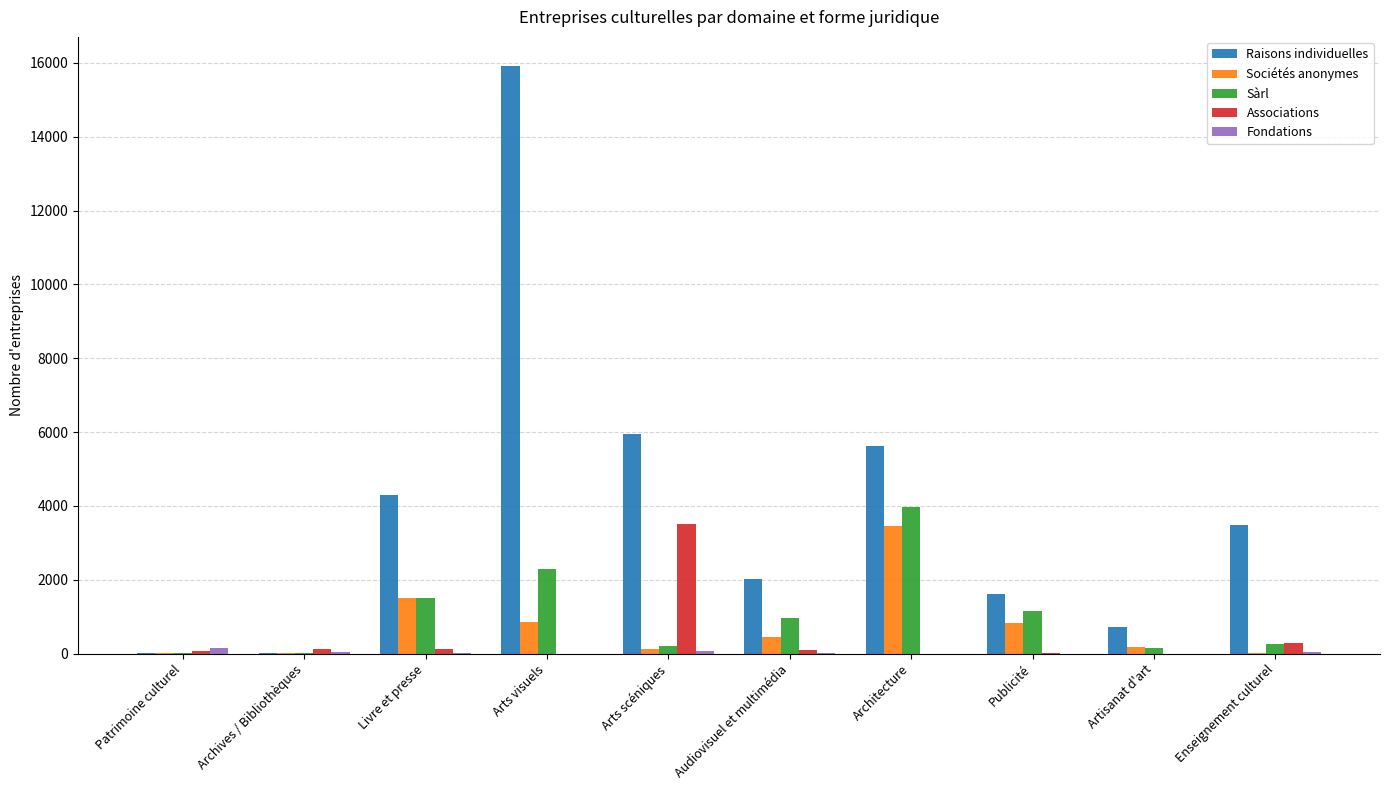

What is the maximum value shown in the chart?

15909